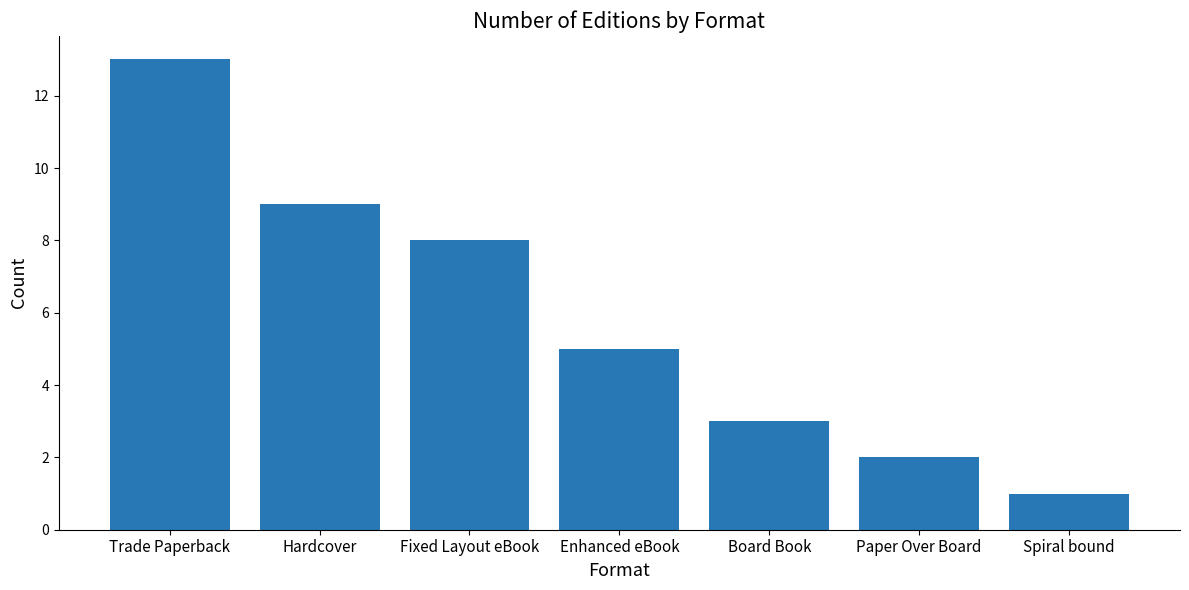

True or false: the data shows 8 at Fixed Layout eBook.

True